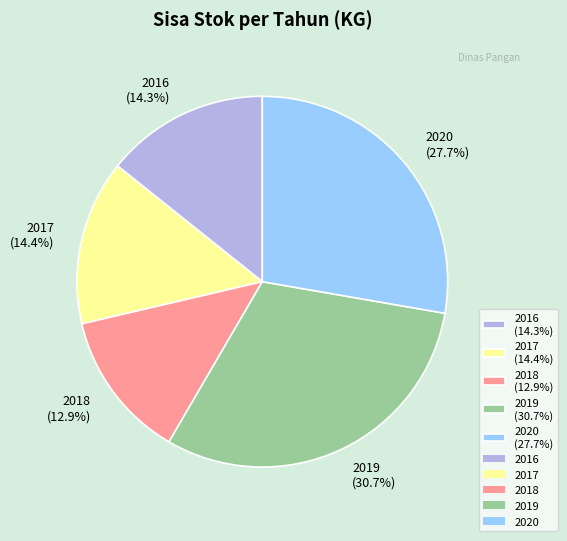

The 2020 slice represents 28% of the pie. True or false?

True